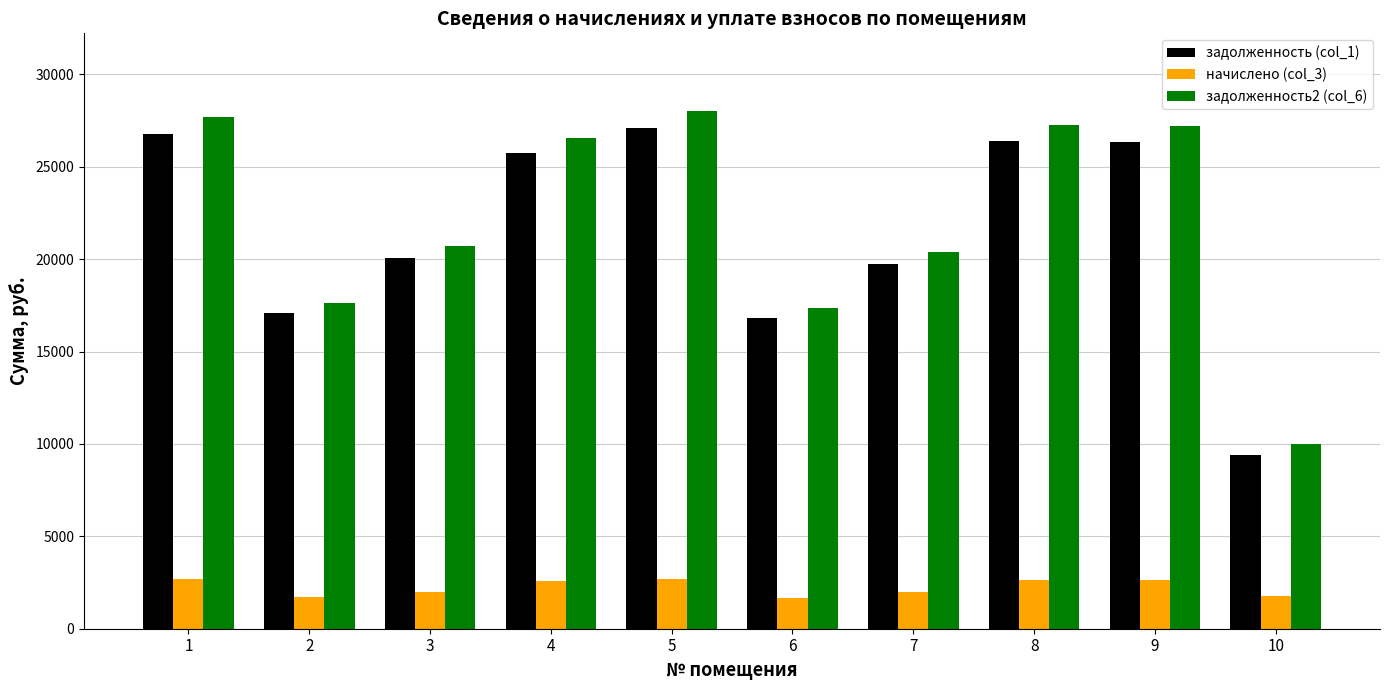

What is the value of the задолженность2 (col_6) bar at the 2nd from the left?

17628.1